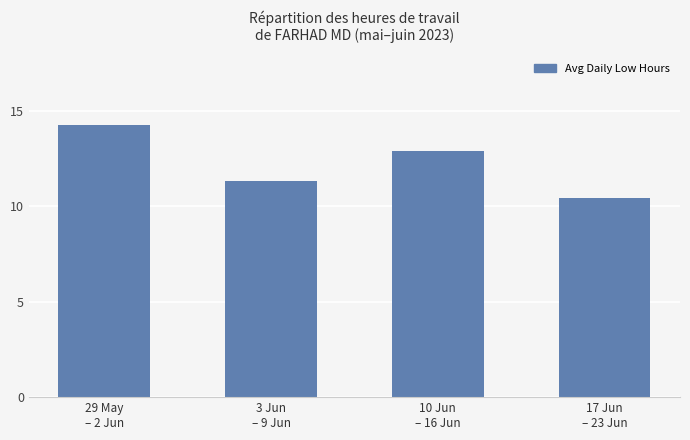

How many bars are there in total?

4